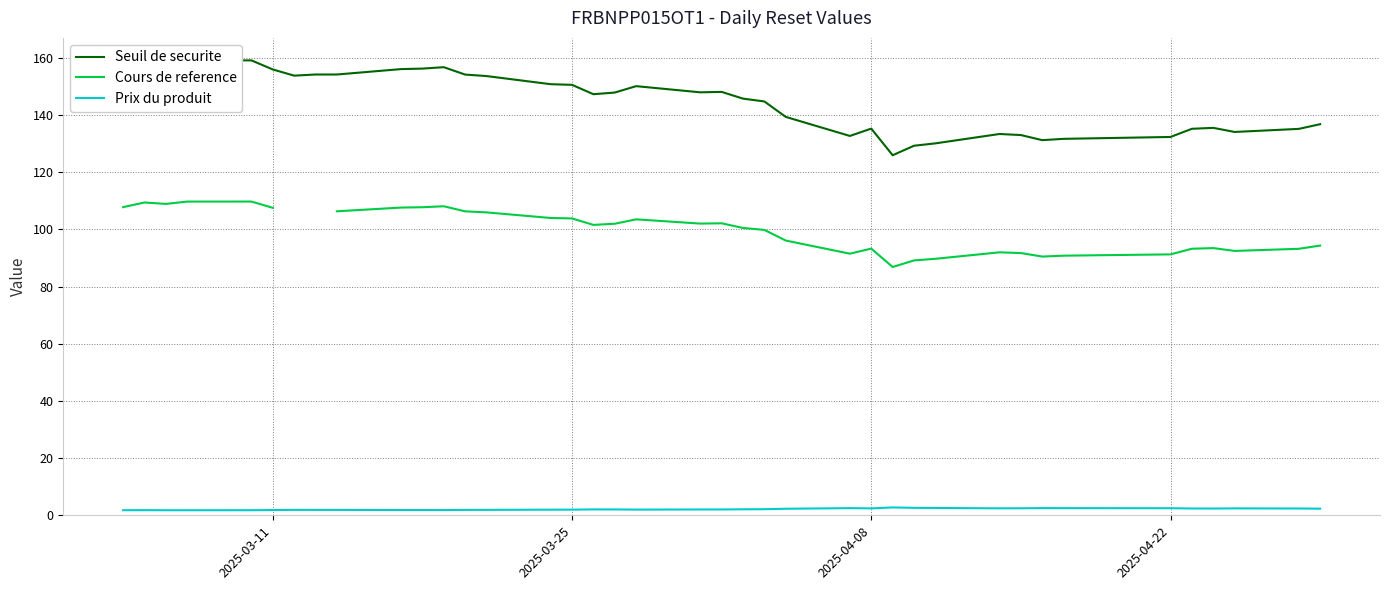

Which series has the largest range (max minus min)?

Seuil de securite